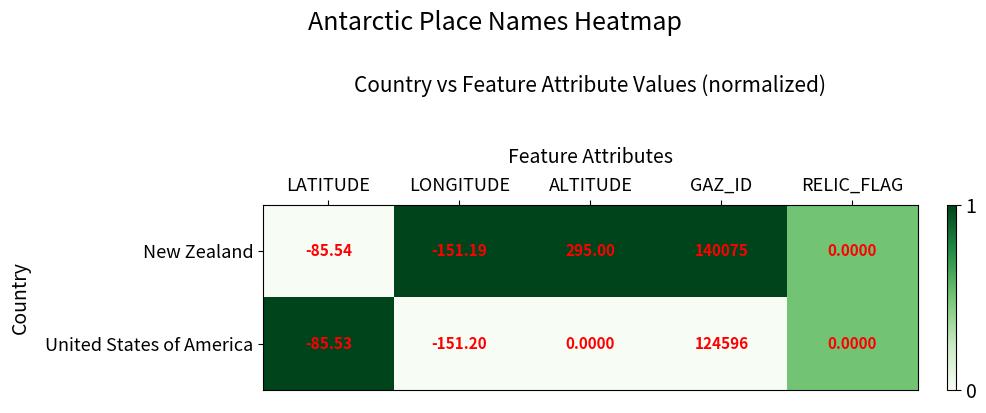

Which series changed the most between LONGITUDE and GAZ_ID?

New Zealand